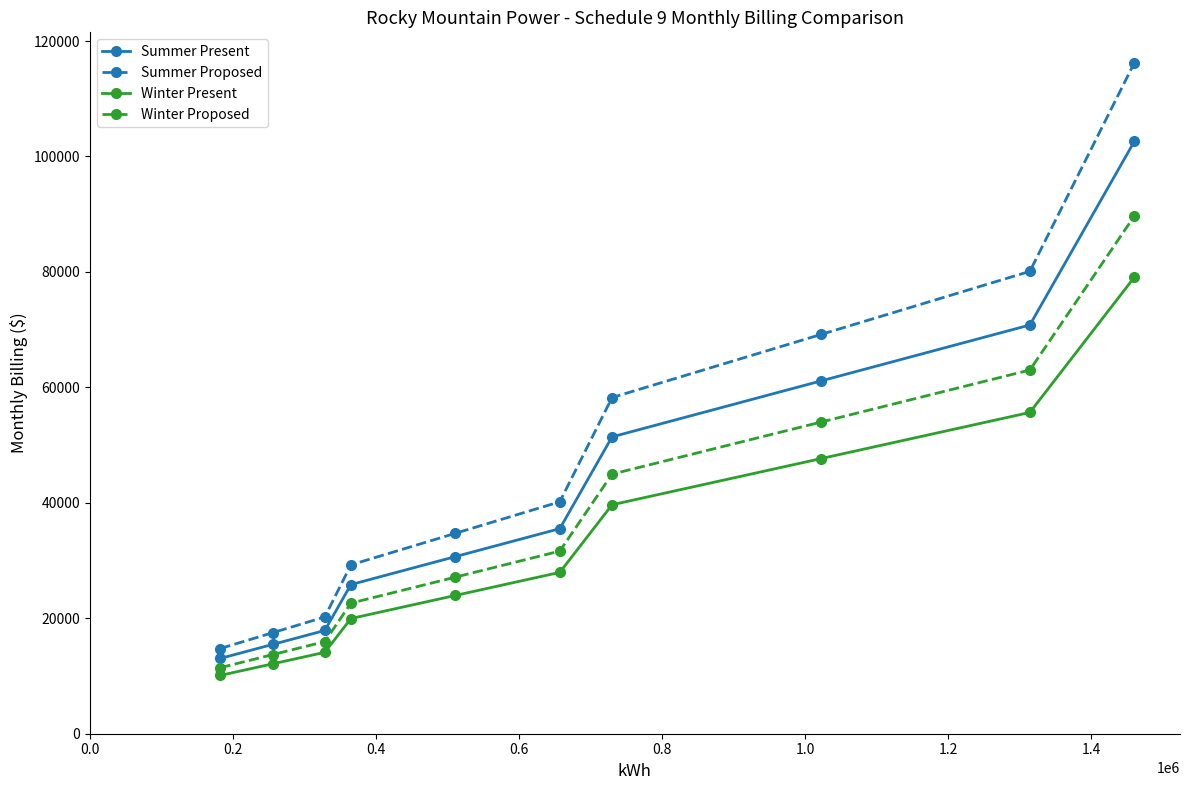

List the series in order of their peak value, lowest first.

Winter Present, Winter Proposed, Summer Present, Summer Proposed